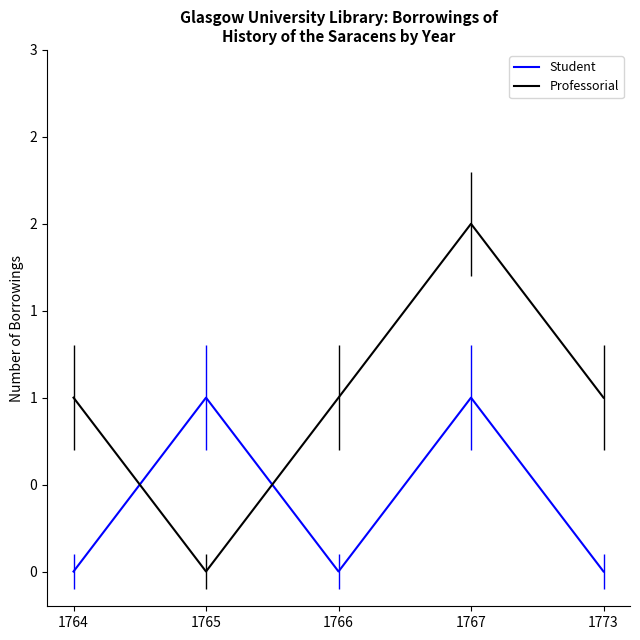

What are all the series names shown in the legend?

Student, Professorial